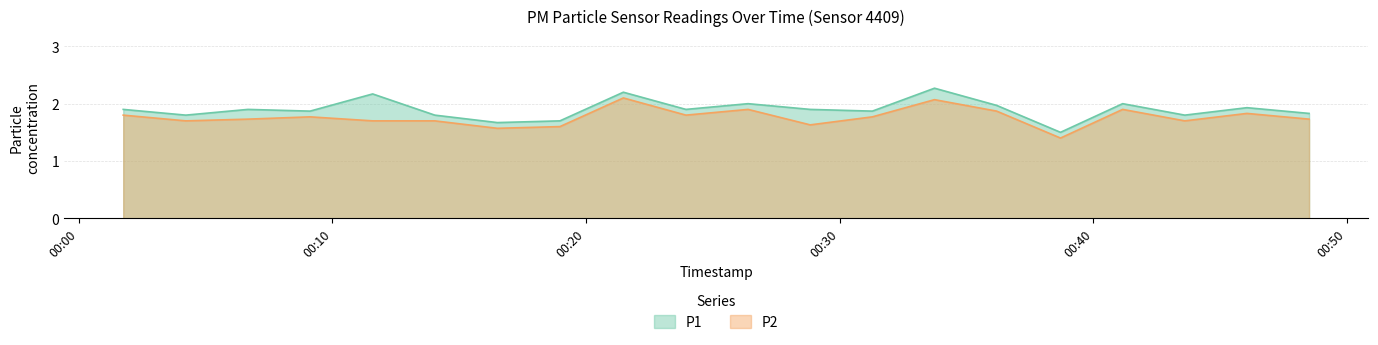

What is the difference between the maximum and minimum values in the P2 series?

0.7